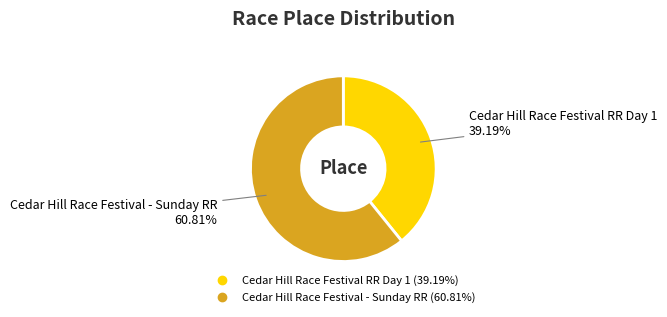

Which slice is the largest?

Cedar Hill Race Festival - Sunday RR